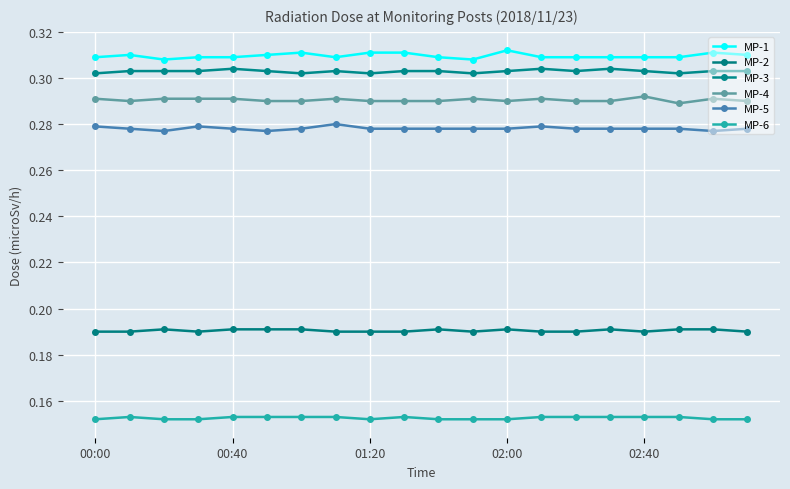

At how many categories does at least one series exceed 0?

20